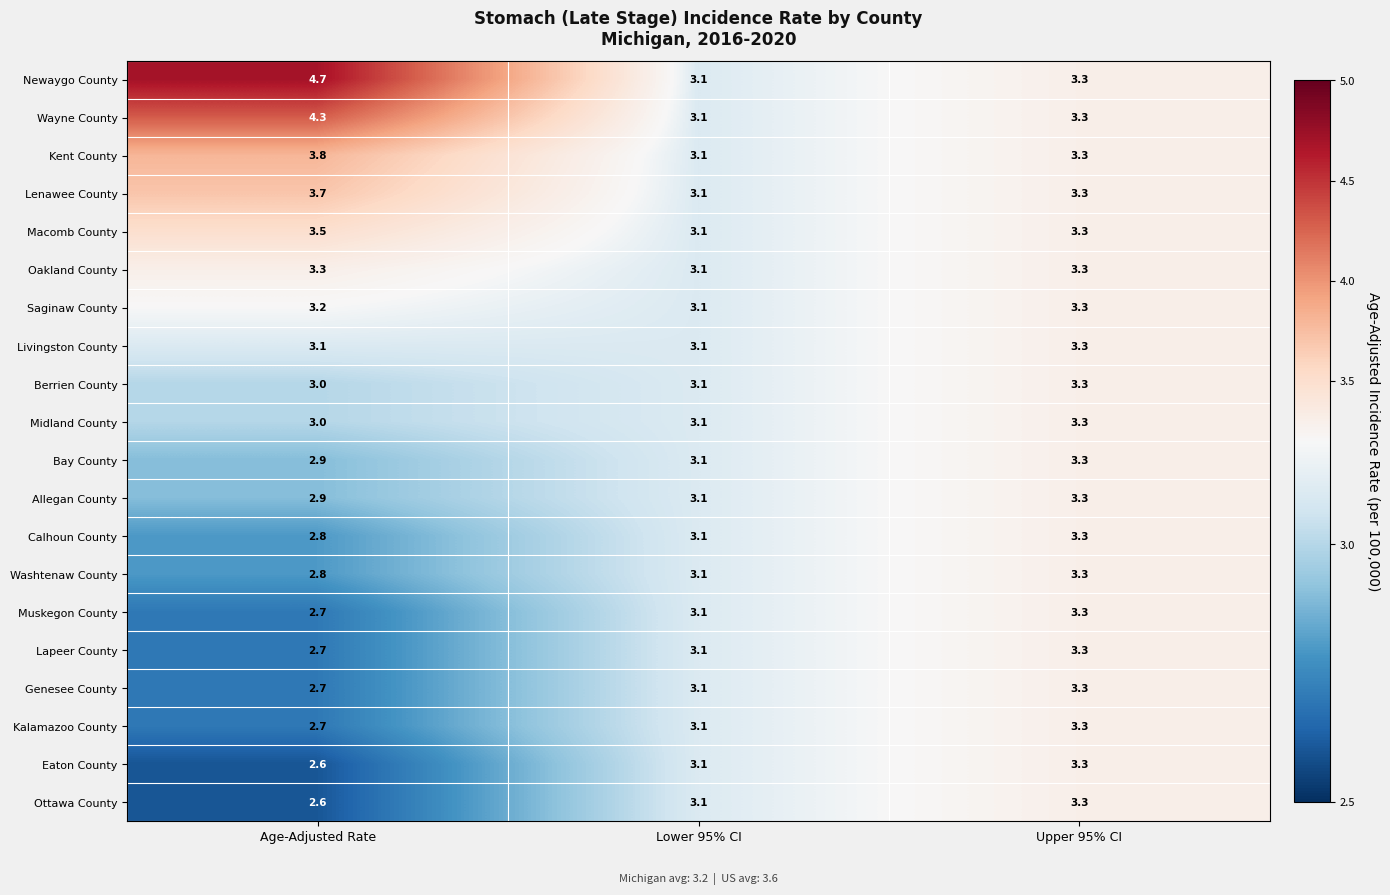

True or false: Newaygo County has a value of 4.7 at Age-Adjusted Rate.

True